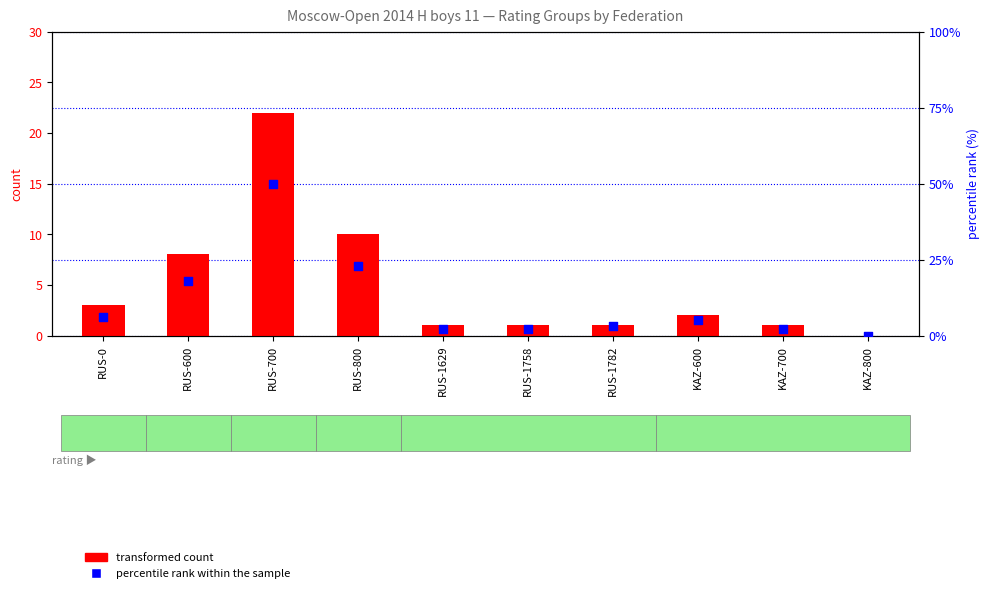

Is the value of transformed count at RUS-1782 greater than the value of percentile rank within the sample at RUS-0?

No